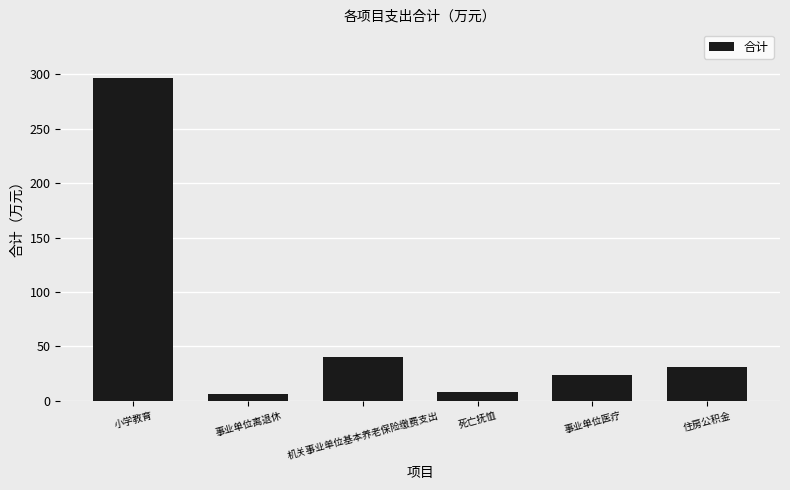

How many series are shown in this chart?

1